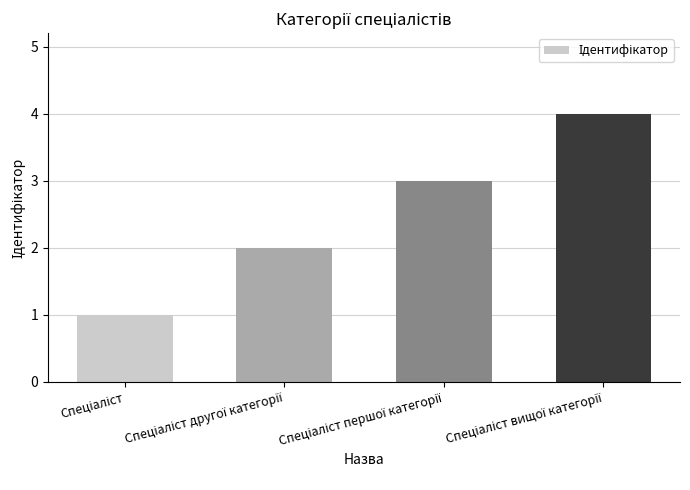

Count the values in the range 2 to 4.

3